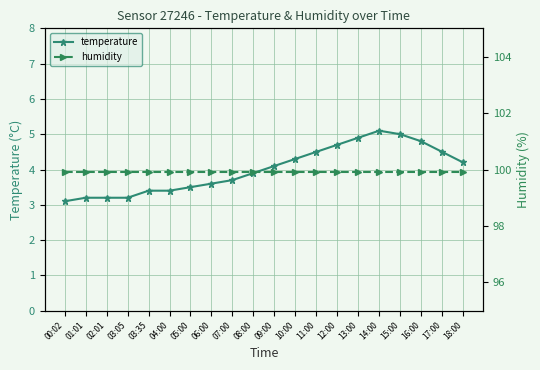

At which category does the chart reach its peak across all series?

00:02